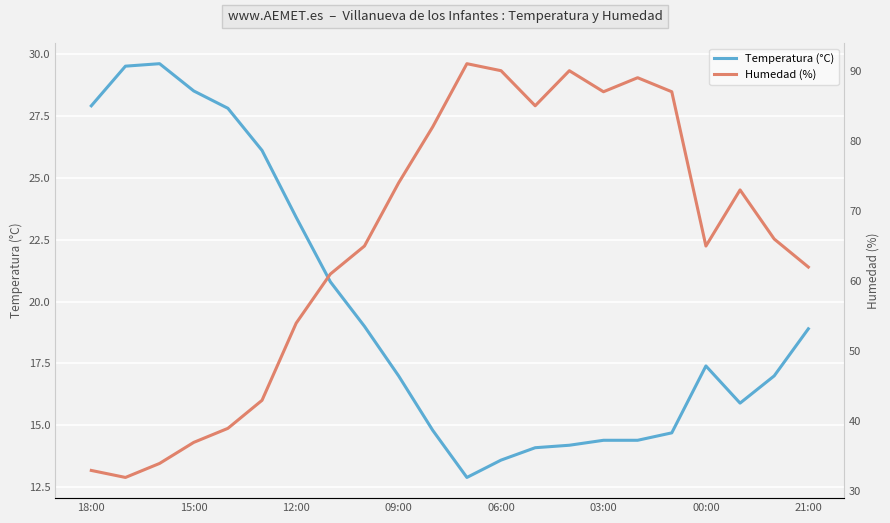

Is it true that Humedad (%) equals 47.3 at 14?

False